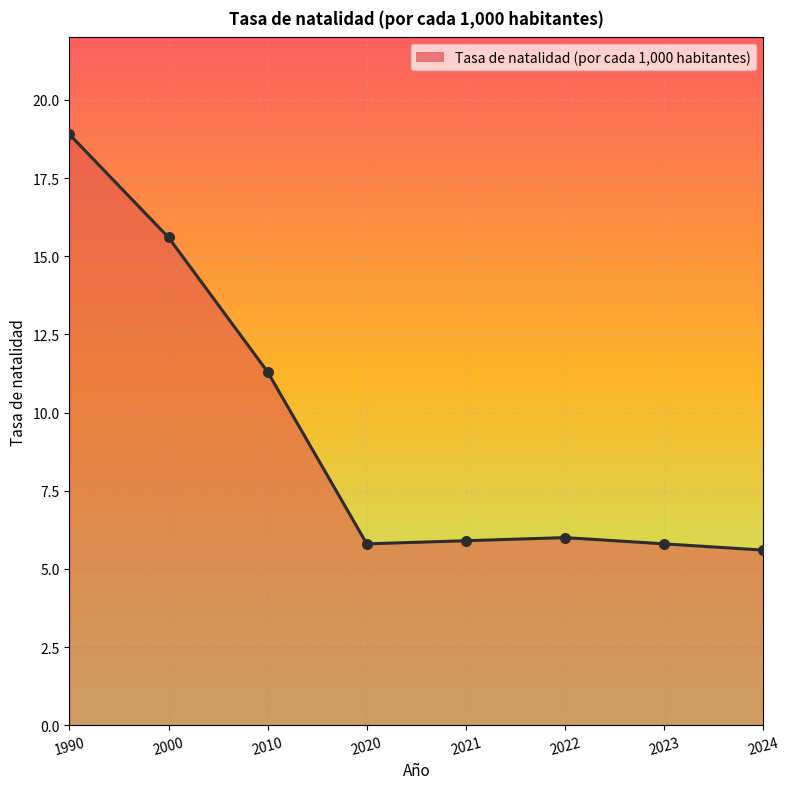

Approximately how many times larger is the value at 1990 compared to 2024?

3.4